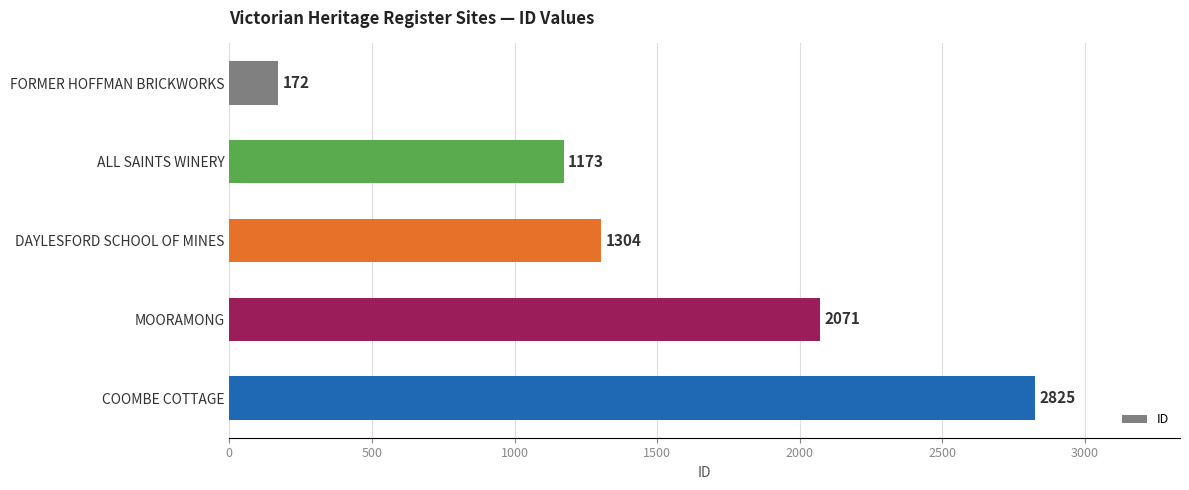

Between DAYLESFORD SCHOOL OF MINES and MOORAMONG, which is larger?

MOORAMONG